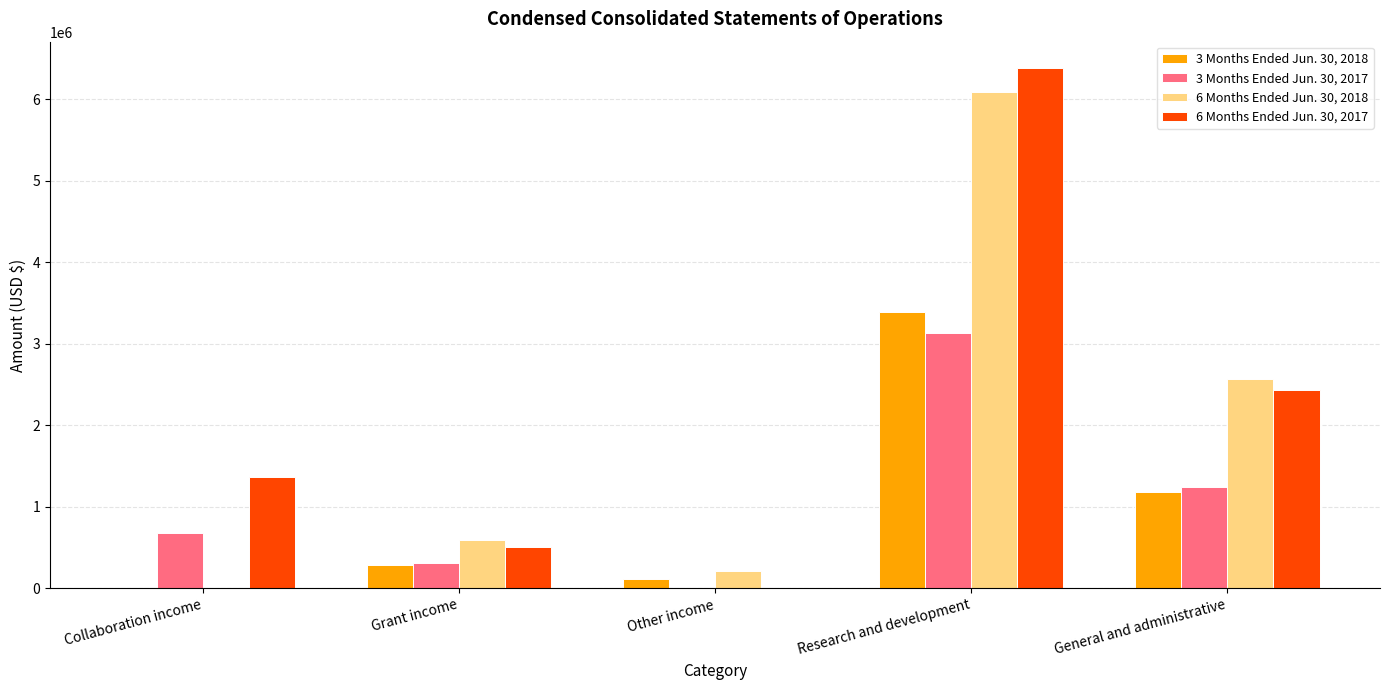

At which category is the sum across all series the highest?

Research and development